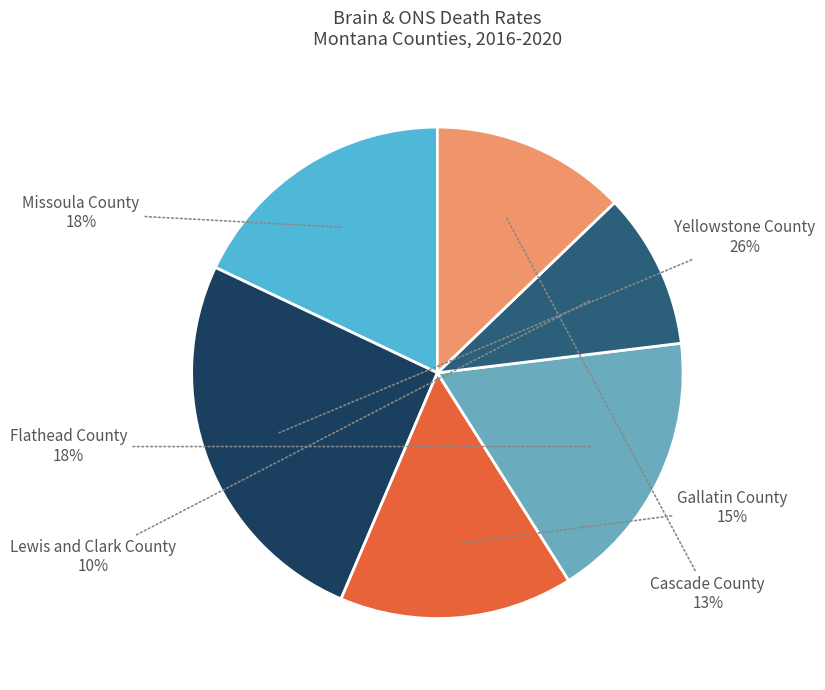

The Cascade County slice represents 23% of the pie. True or false?

False